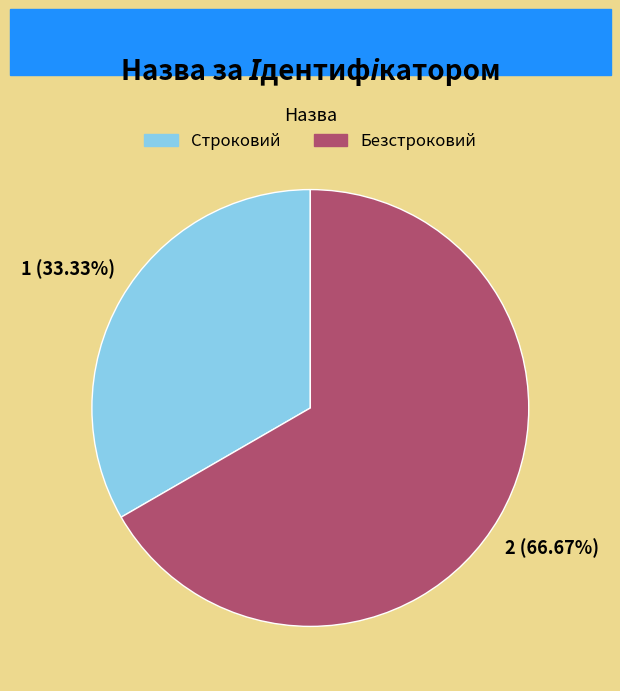

True or false: Строковий accounts for 47% of the total.

False